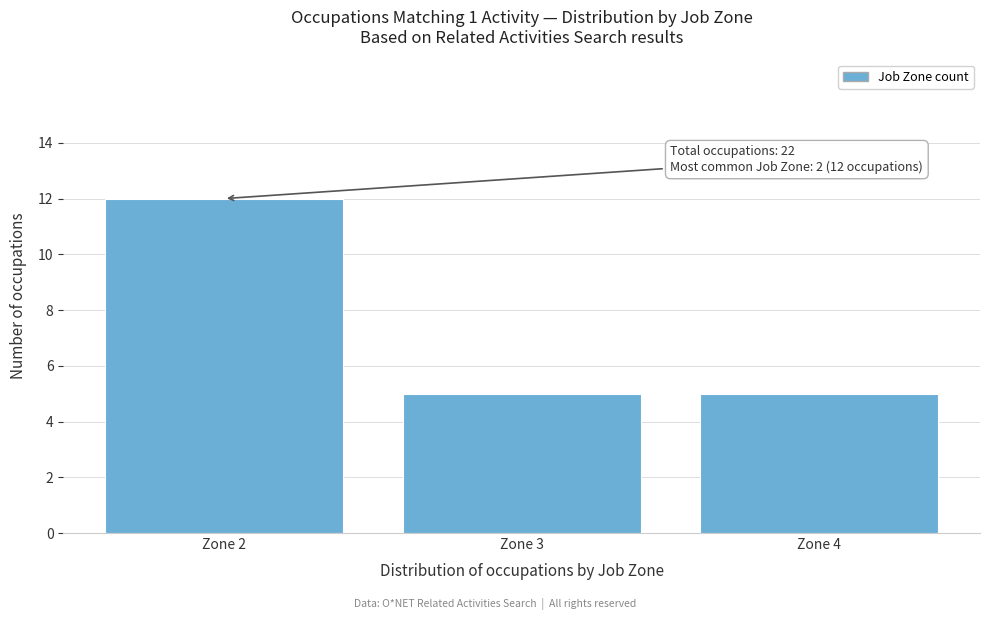

Reading left to right, list all the values displayed in this chart.

12	5	5